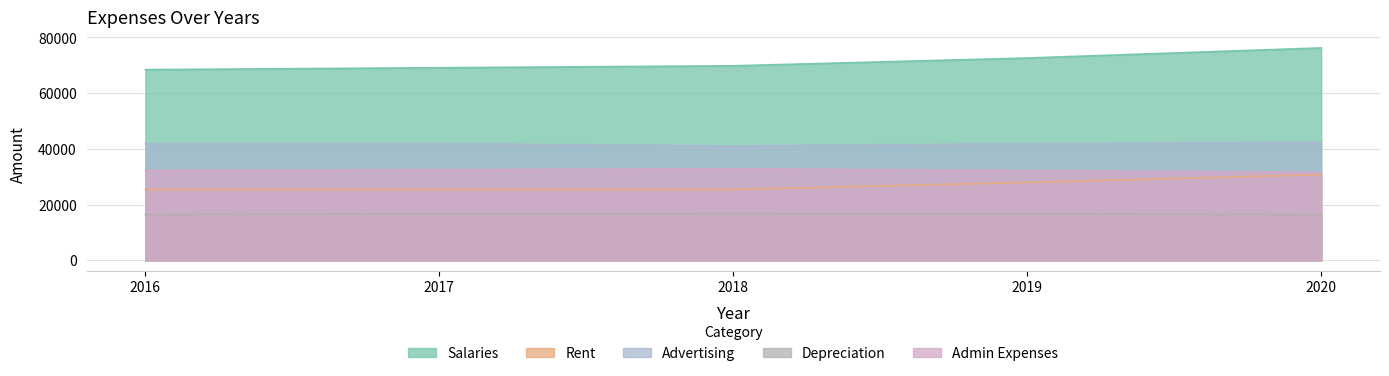

True or false: Advertising and Salaries cross at least once.

False